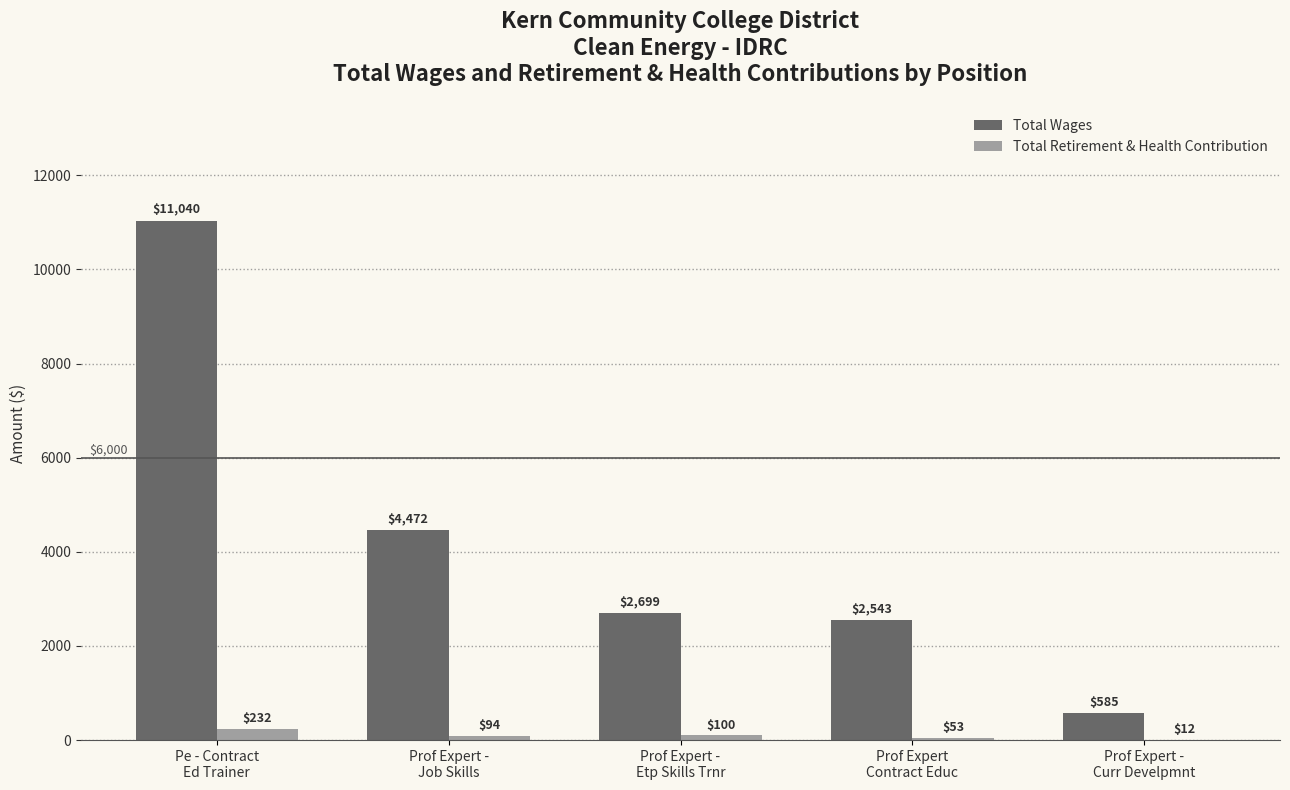

What is the greatest value displayed?

11040